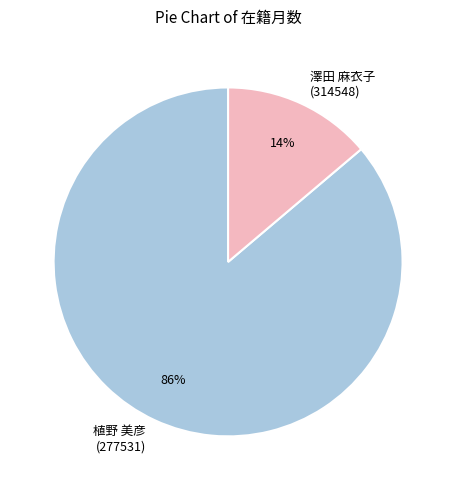

How many slices are in this pie chart?

2